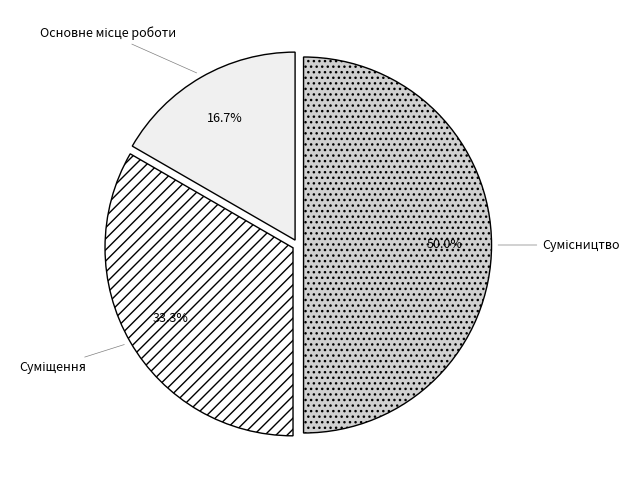

What is the change in value from Основне місце роботи to Сумісництво?

+2